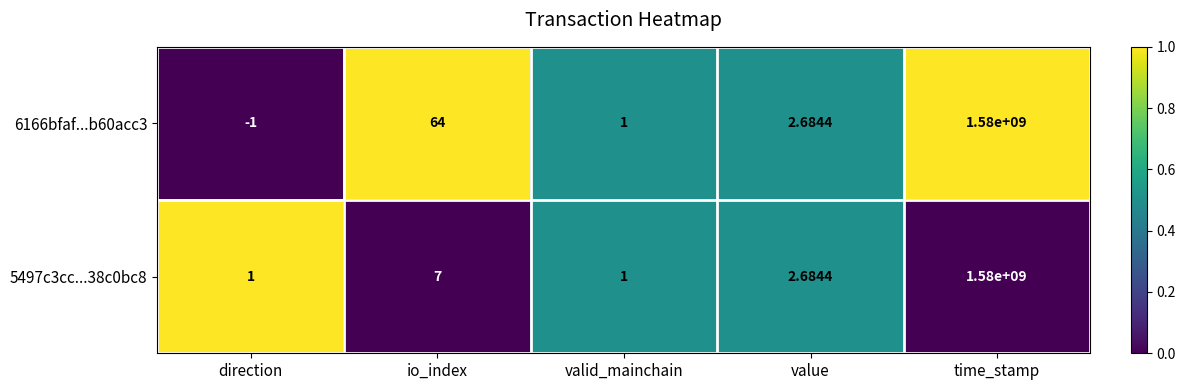

At which label does 5497c3cc...38c0bc8 first exceed 2?

io_index